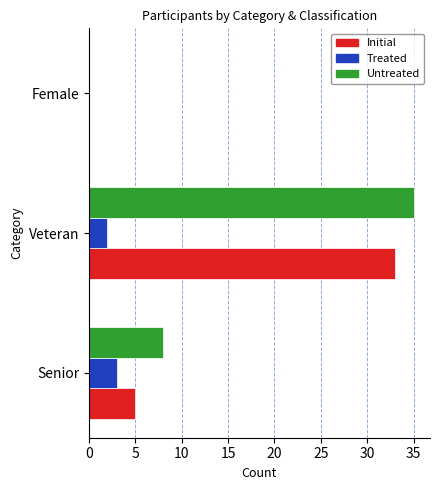

Is it true that Untreated equals 35 at Veteran?

True